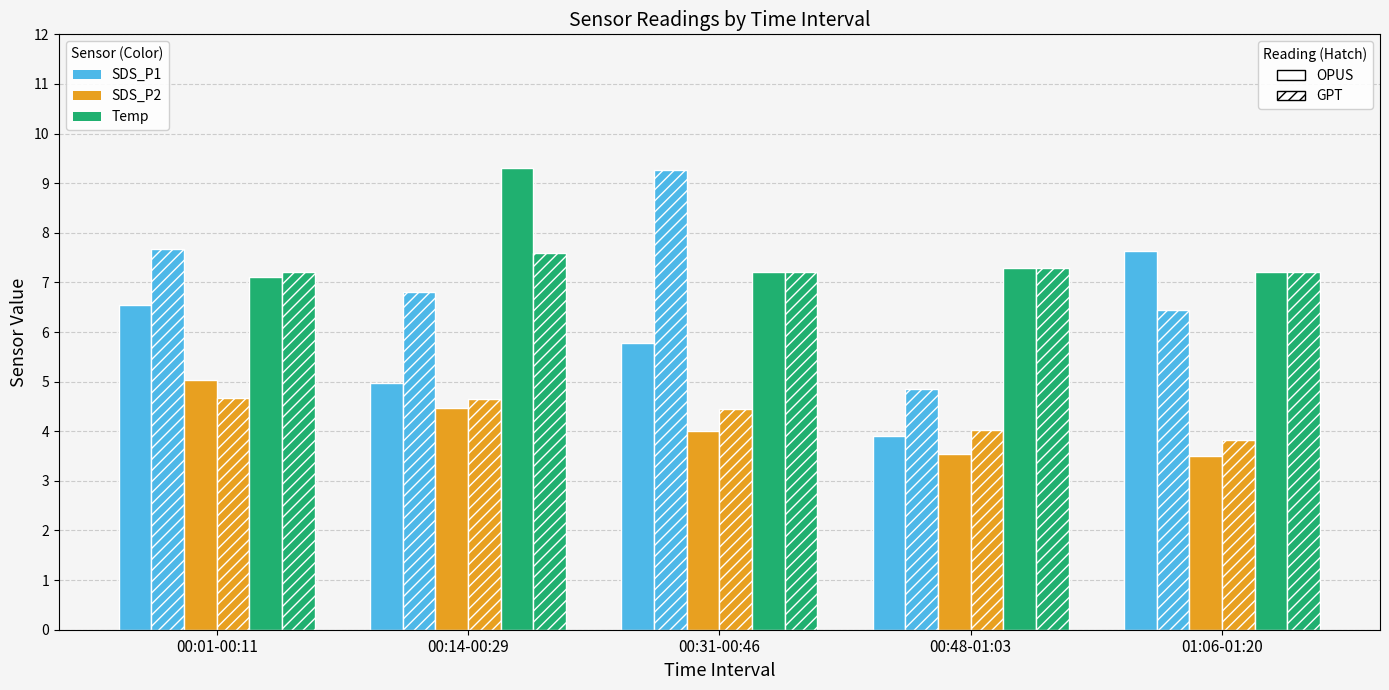

Which category has the lowest value across all series?

01:06-01:20